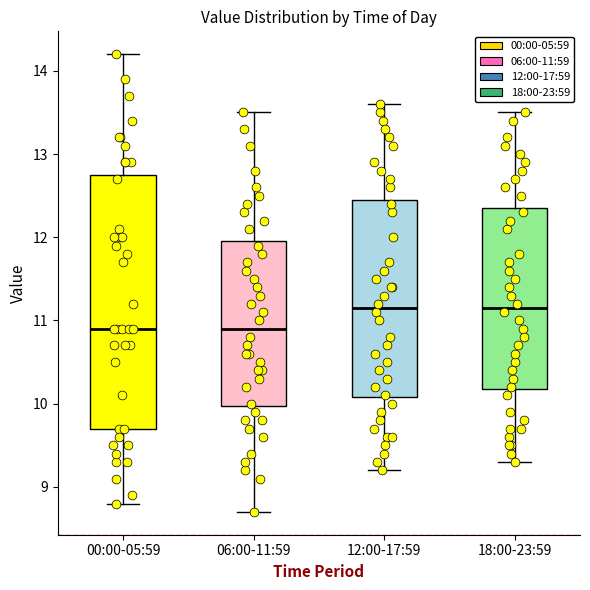

Reading left to right, transcribe this box plot: for each box, give where its median line is, the range the box spans, and where its two whiskers end, as read against the y-axis. The values are not printed on the chart, so give them approximately, as read against the axis.

00:00-05:59: median 10.9, box 9.7 to 12.8, whiskers 8.8 to 14.2
06:00-11:59: median 10.9, box 10.0 to 12.0, whiskers 8.7 to 13.5
12:00-17:59: median 11.2, box 10.1 to 12.5, whiskers 9.2 to 13.6
18:00-23:59: median 11.2, box 10.2 to 12.4, whiskers 9.3 to 13.5